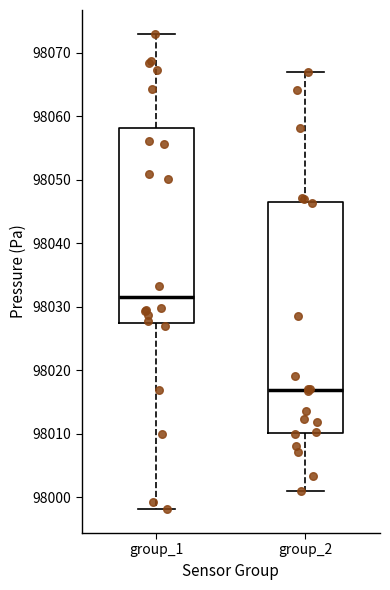

Comparing the boxes themselves (not the whiskers), which one is the tallest?

group_2